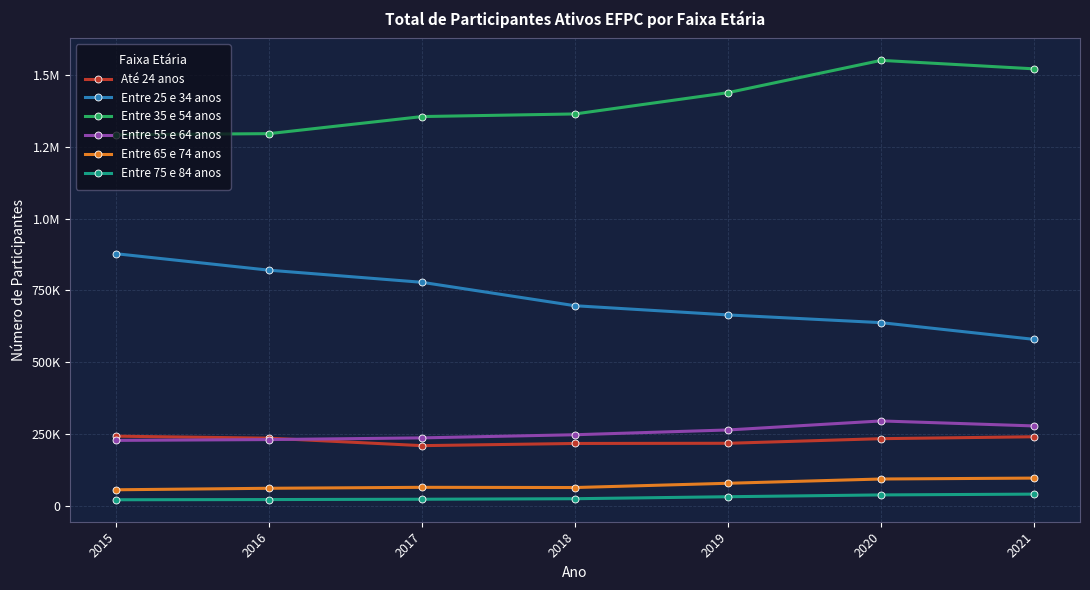

What is the value of the Entre 65 e 74 anos point at the 5th from the left?

79448